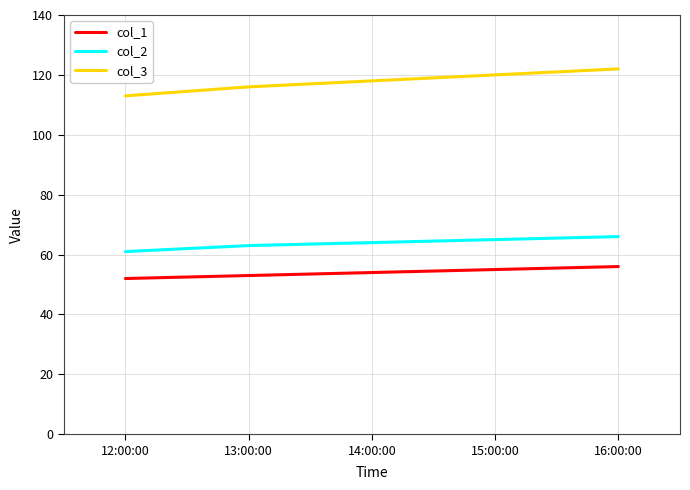

The col_1 series shows 53 at 13:00:00. True or false?

True